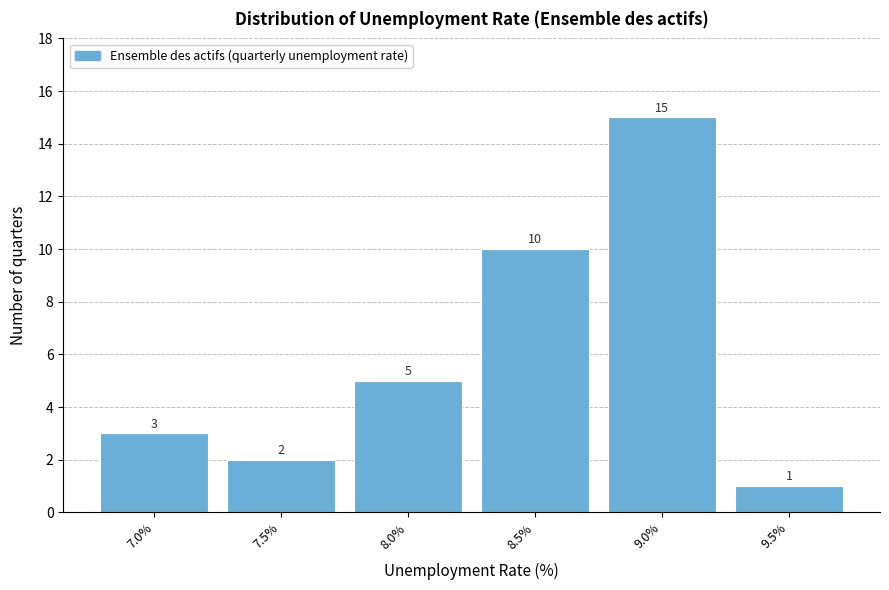

Reading left to right, list all the values displayed in this chart.

3	2	5	10	15	1